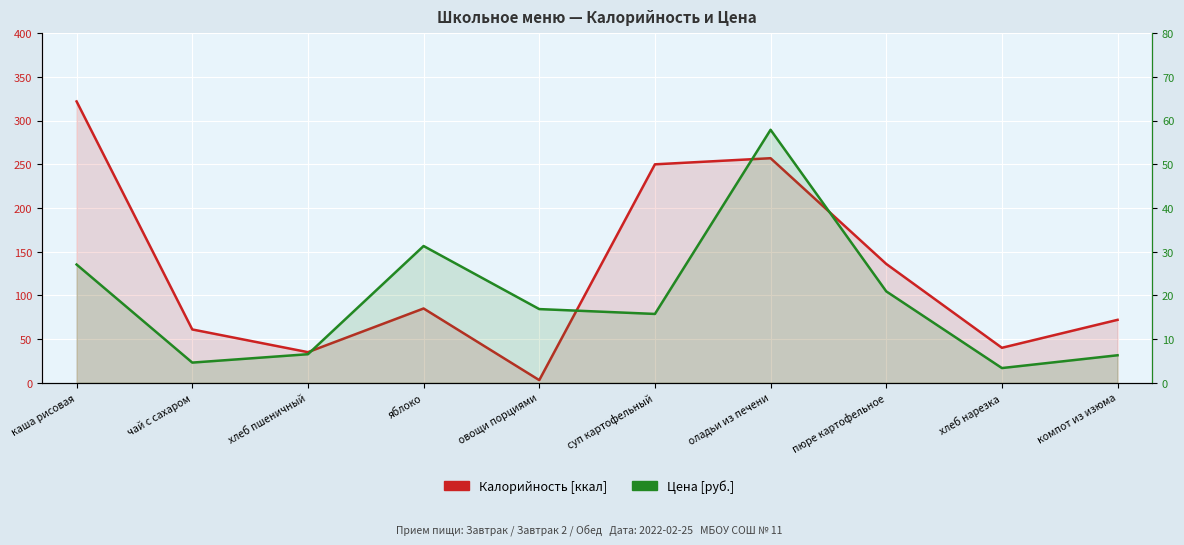

Where is the first local minimum for Цена [руб.]?

чай с сахаром